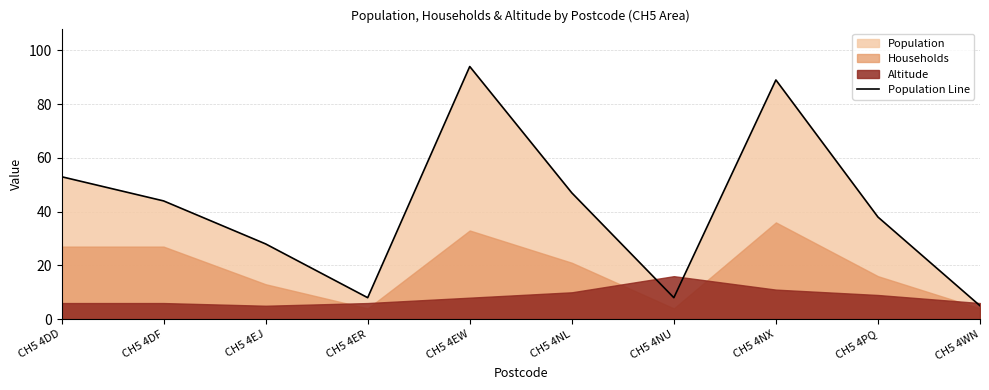

Which category has the highest value across all series?

CH5 4EW